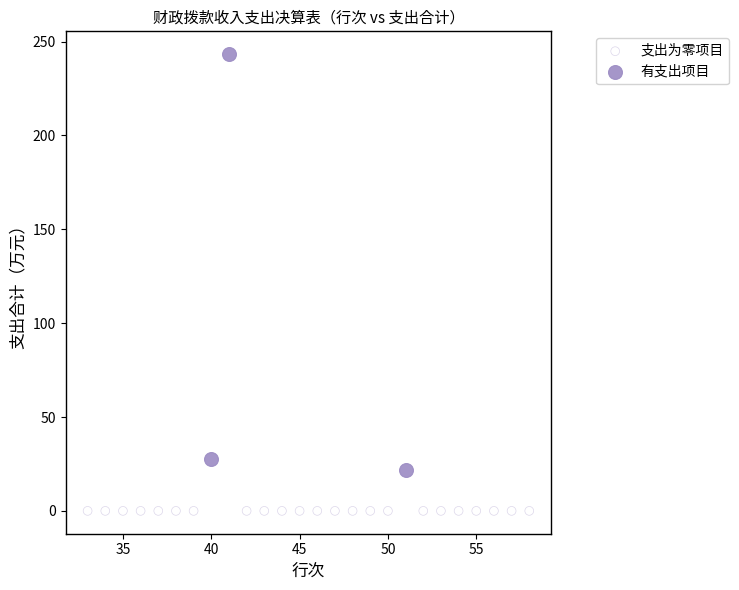

Which series contains the highest Y value?

有支出项目